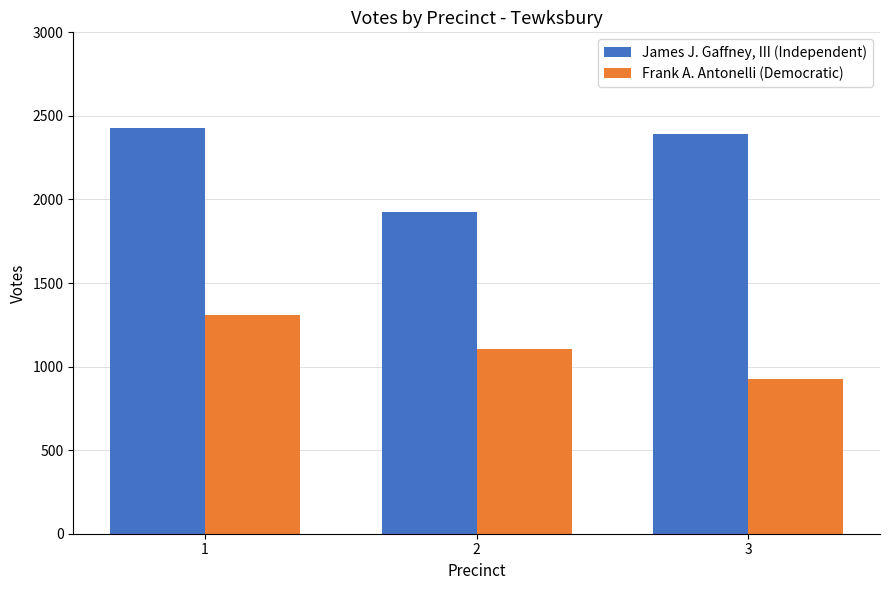

At which category is the sum across all series the highest?

1